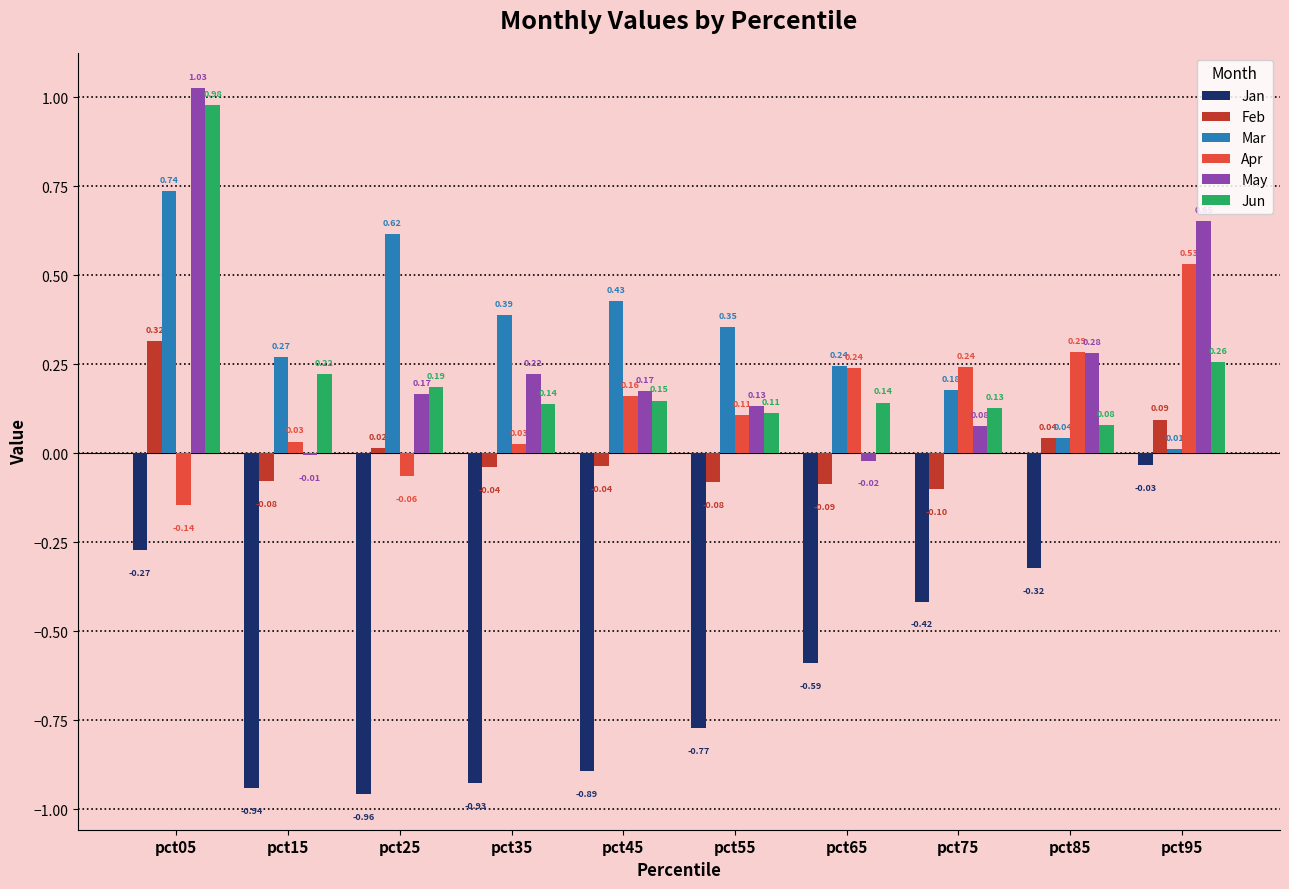

Which series has the largest total across all categories?

Mar